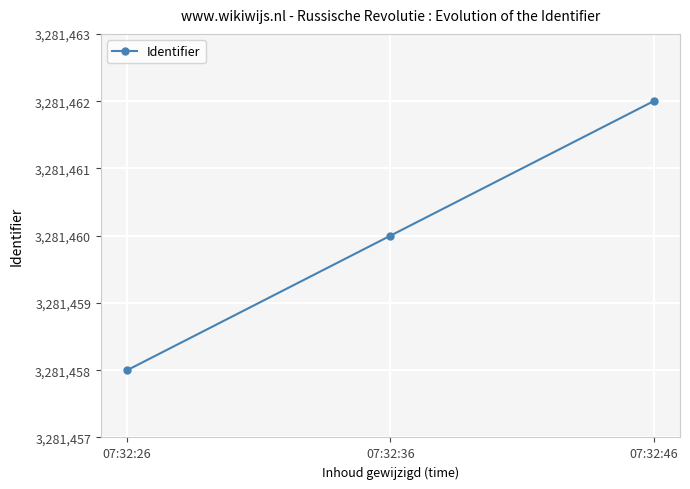

Reading left to right, extract all data points from this chart.

07:32:26=3281458	07:32:36=3281460	07:32:46=3281462